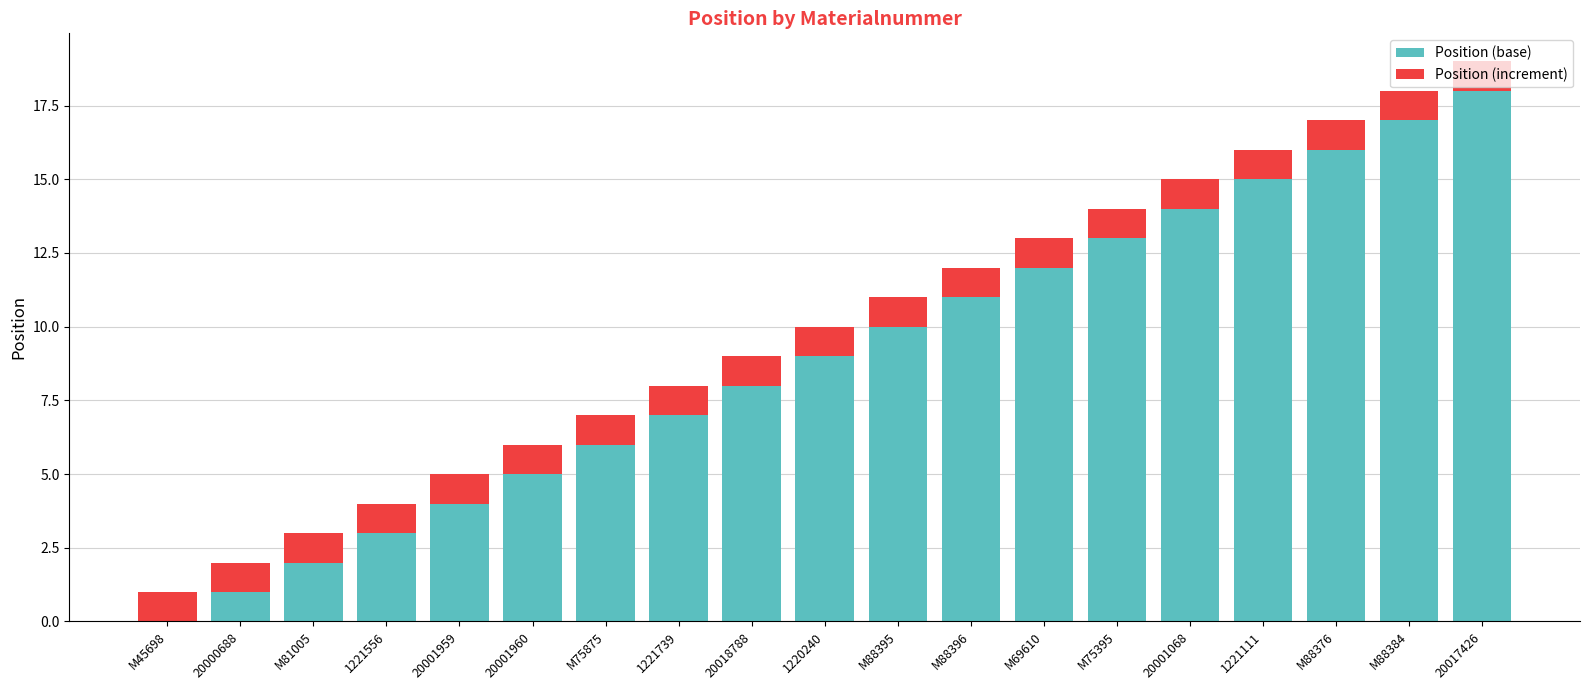

What is the sum of all Position (base) values?

171